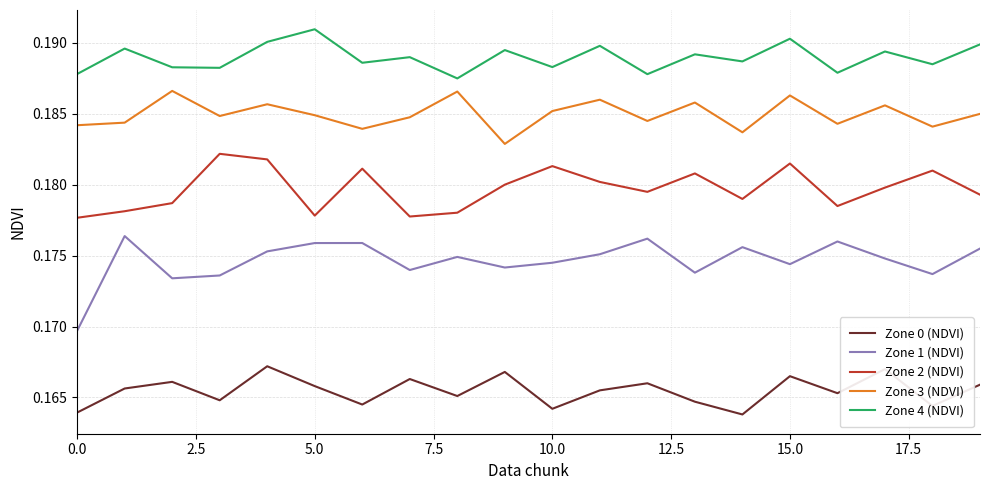

Which series has the largest total across all categories?

Zone 4 (NDVI)